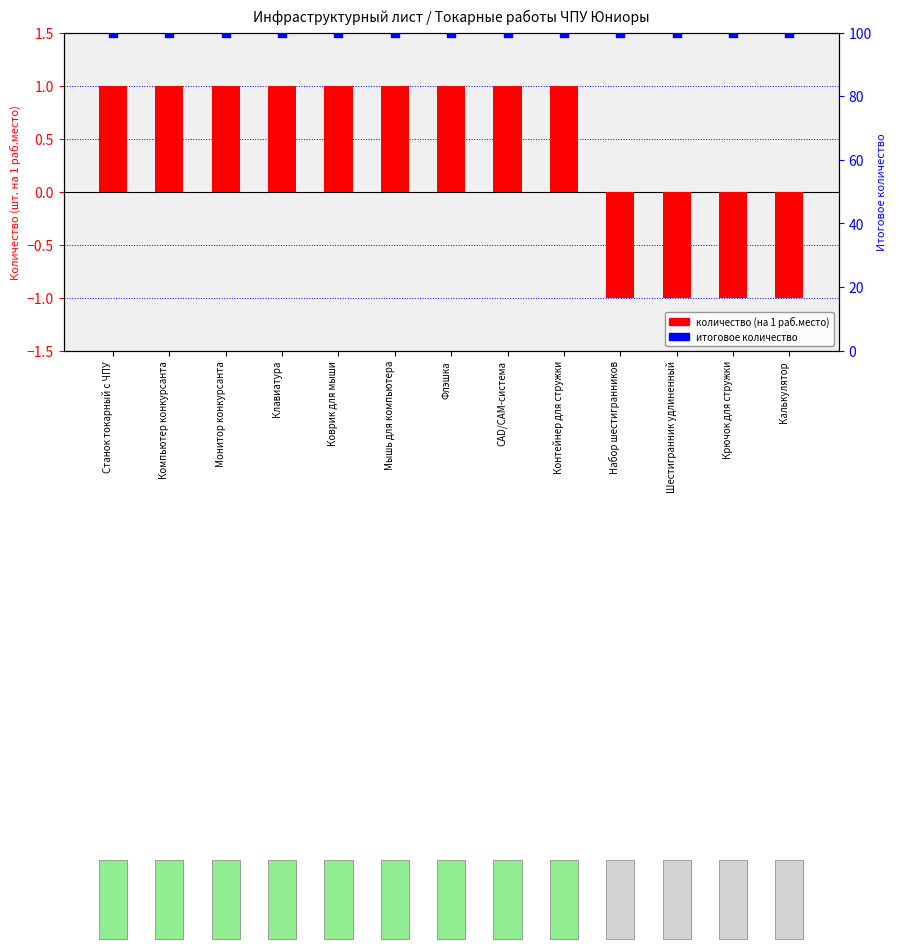

What are all the series names shown in the legend?

количество (на 1 раб.место), итоговое количество